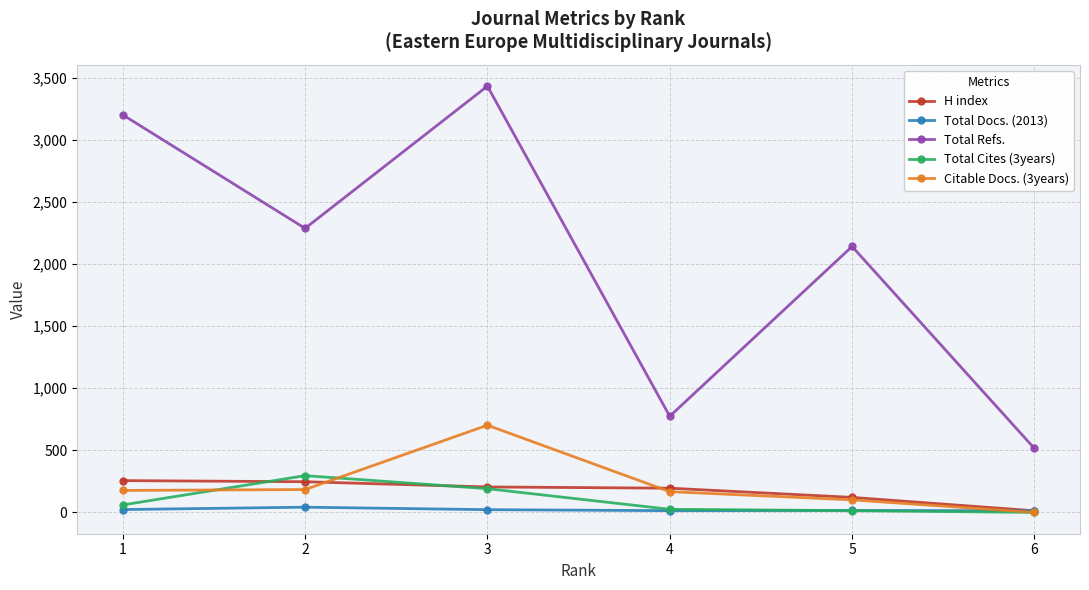

Where is the first local maximum for Total Refs.?

3